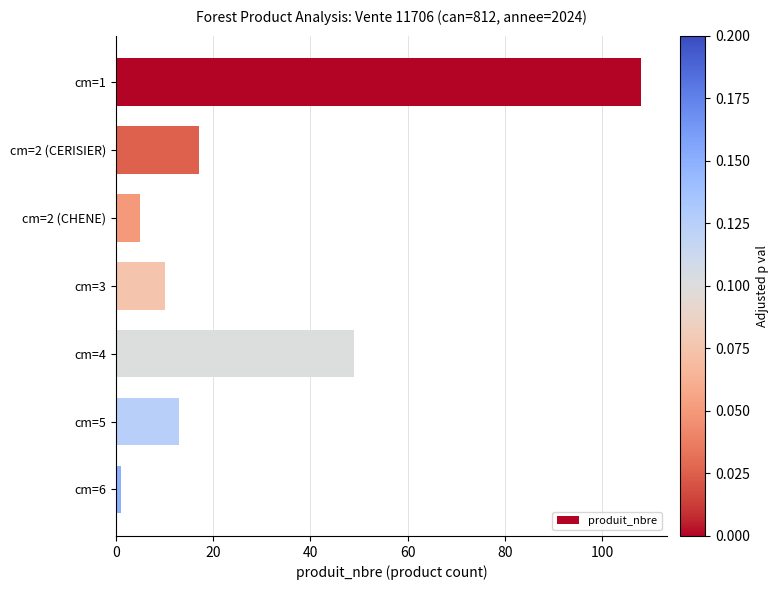

Reading top to bottom, transcribe all the data shown in this chart.

cm=1=108	cm=2 (CERISIER)=17	cm=2 (CHENE)=5	cm=3=10	cm=4=49	cm=5=13	cm=6=1